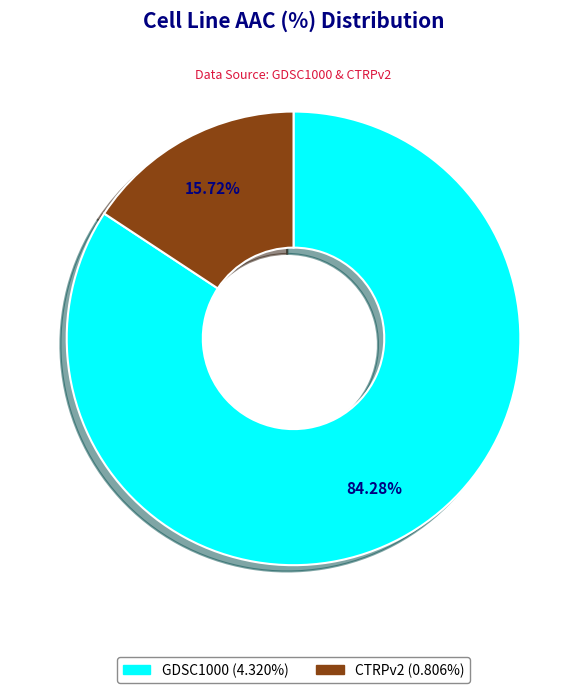

True or false: CTRPv2 accounts for 16% of the total.

True